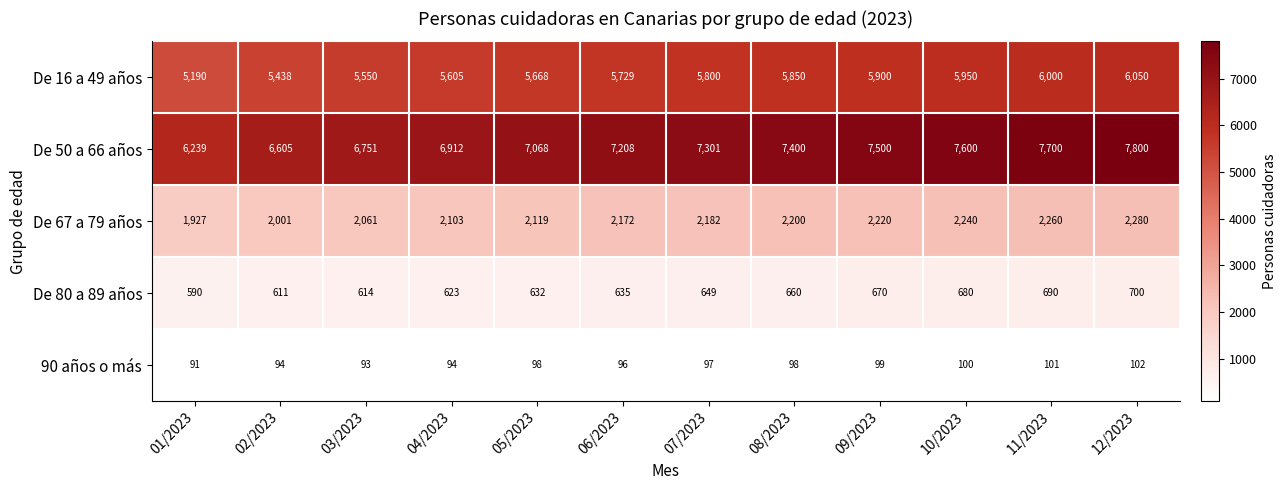

What is the maximum value shown in the chart?

7800